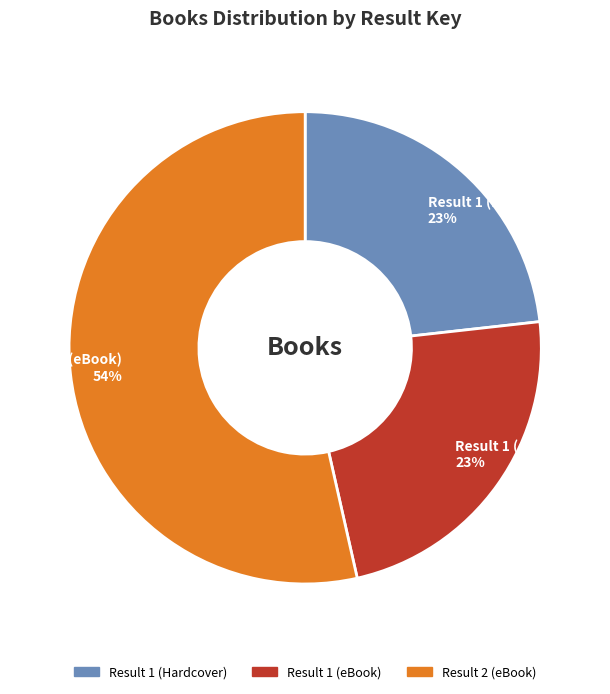

Is there a majority slice in this chart?

Yes